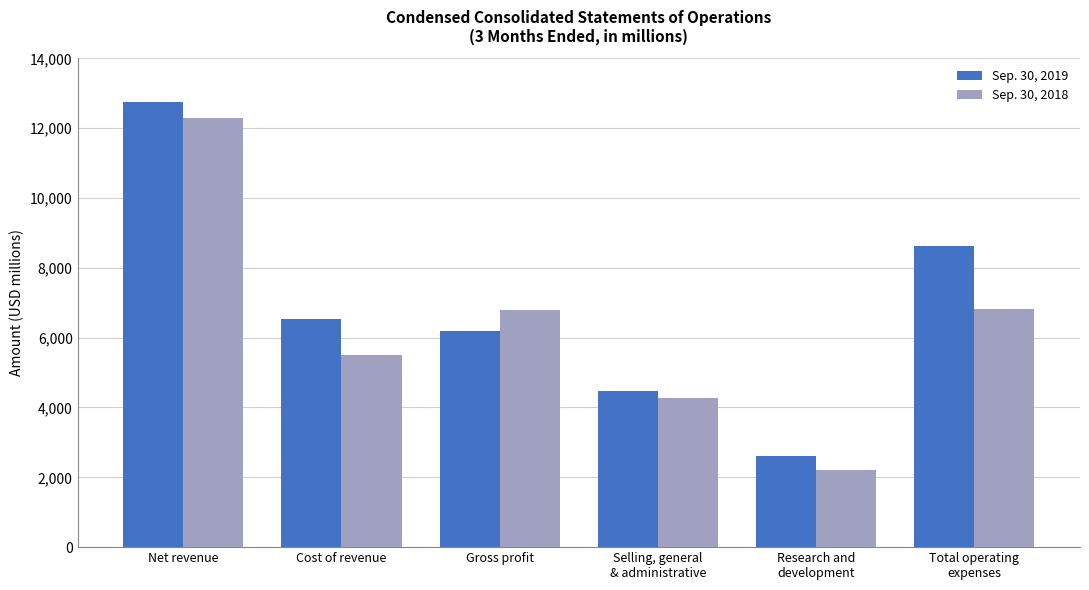

How many values in the Sep. 30, 2018 series are below 6780?

3